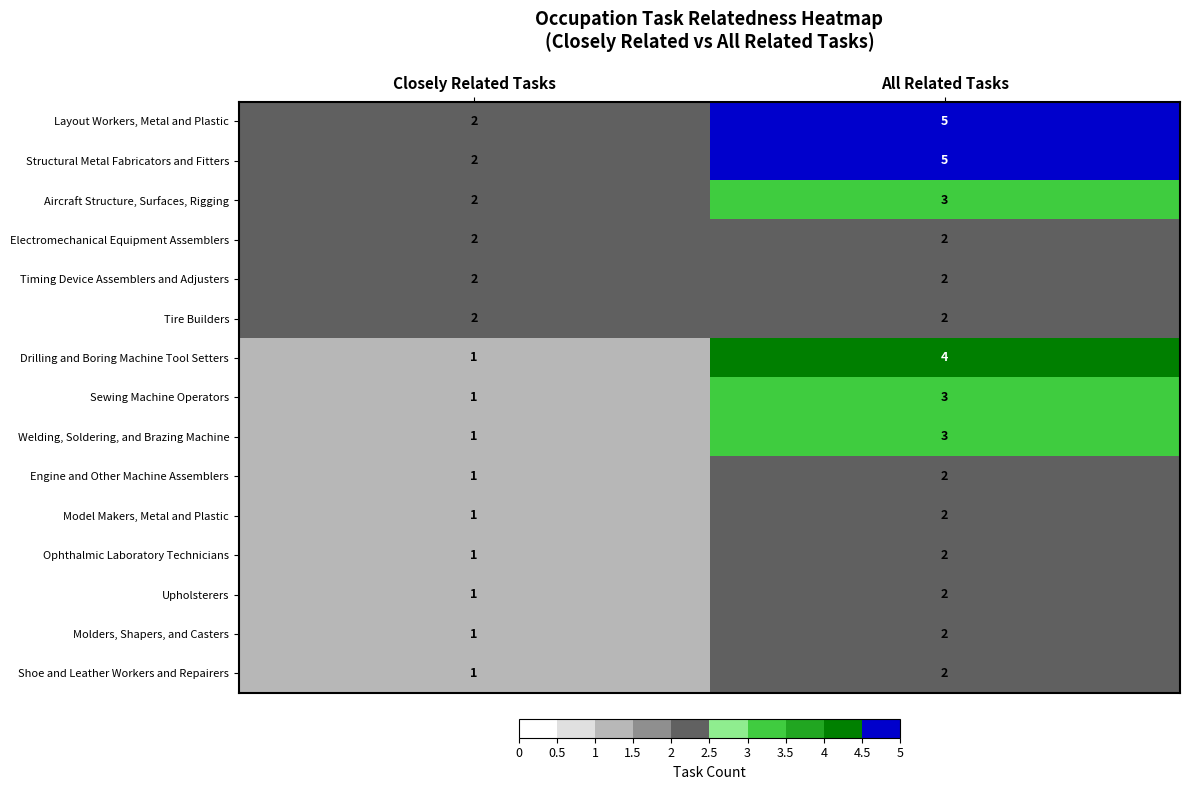

True or false: Tire Builders has a value of 2 at Closely Related Tasks.

True